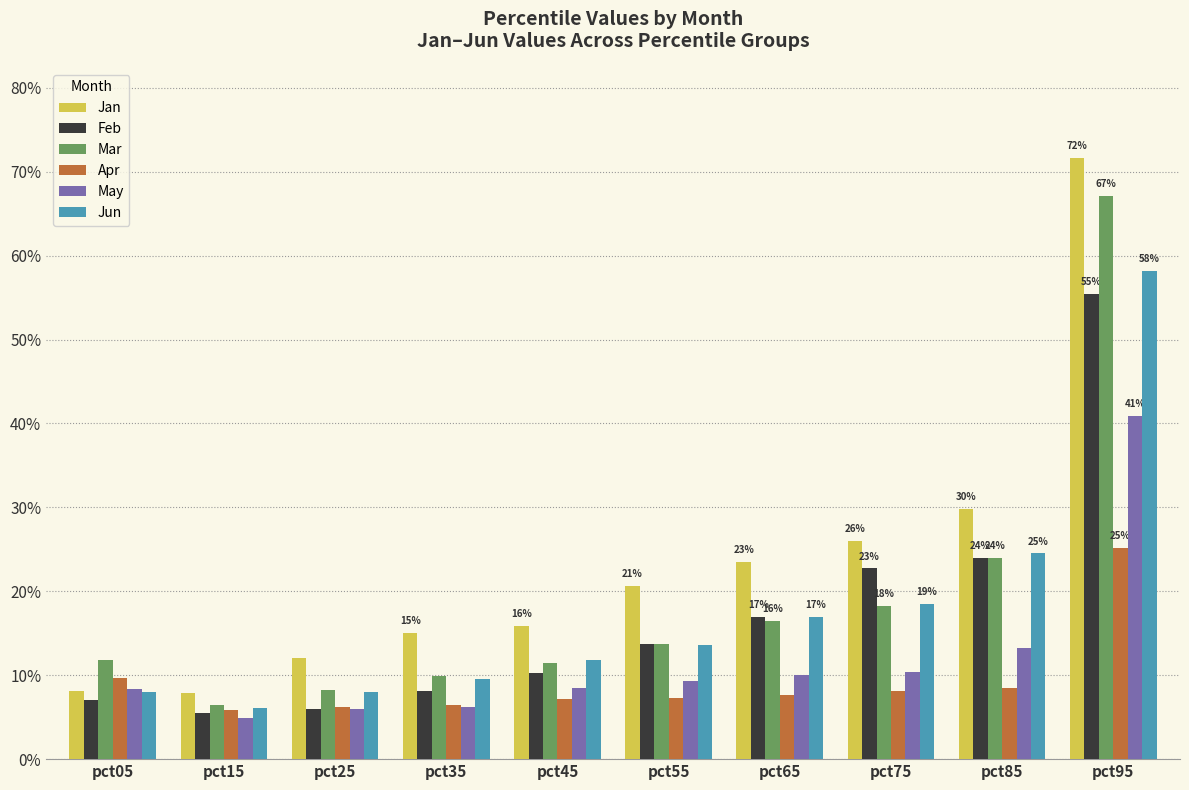

What is the lowest value of the Apr series?

0.1